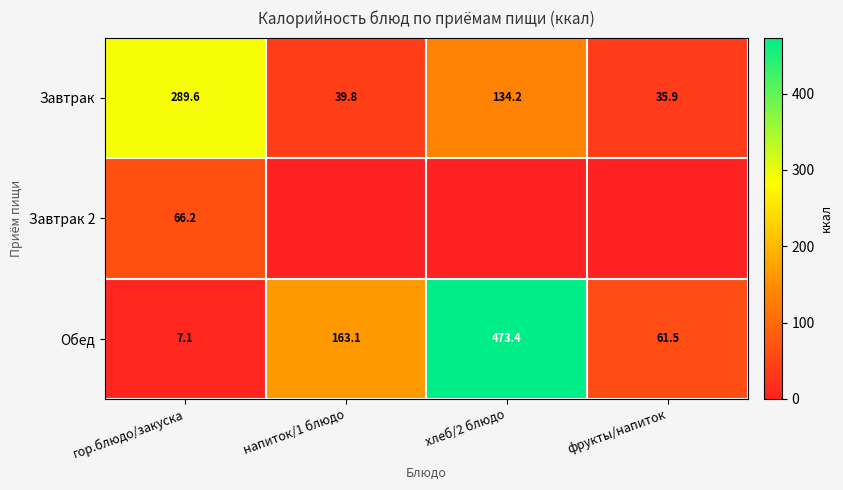

At which label does Завтрак first exceed 134?

гор.блюдо/закуска